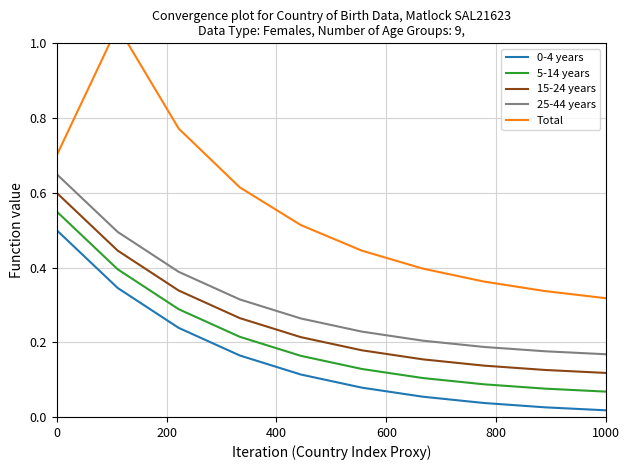

Reading left to right, transcribe all the data shown in this chart.

0-4 years: 0.5	0.3	0.2	0.2	0.1	0.1	0.1	0.0	0.0	0.0
5-14 years: 0.6	0.4	0.3	0.2	0.2	0.1	0.1	0.1	0.1	0.1
15-24 years: 0.6	0.4	0.3	0.3	0.2	0.2	0.2	0.1	0.1	0.1
25-44 years: 0.7	0.5	0.4	0.3	0.3	0.2	0.2	0.2	0.2	0.2
Total: 0.7	1.0	0.8	0.6	0.5	0.4	0.4	0.4	0.3	0.3